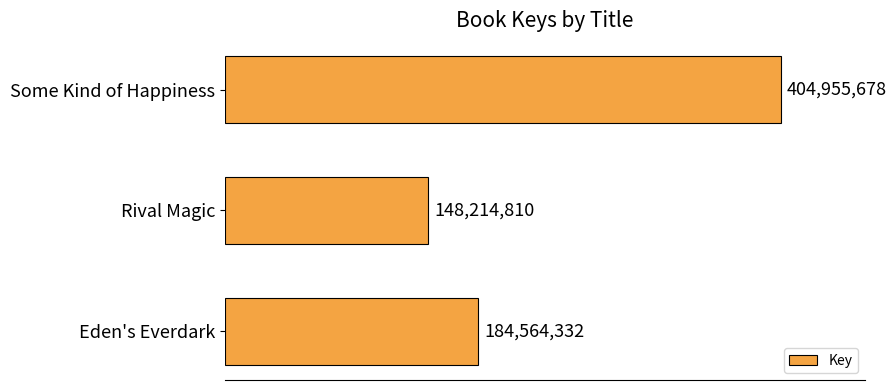

Are the bars horizontal?

Yes